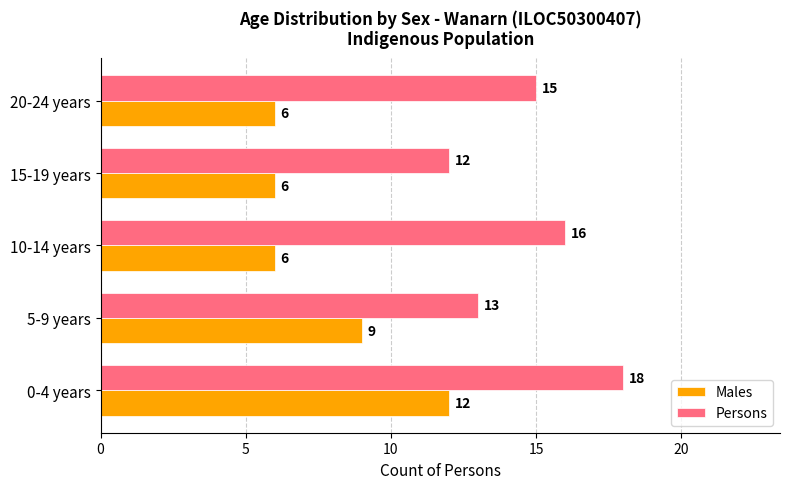

Which series changed the most between 10-14 years and 20-24 years?

Persons